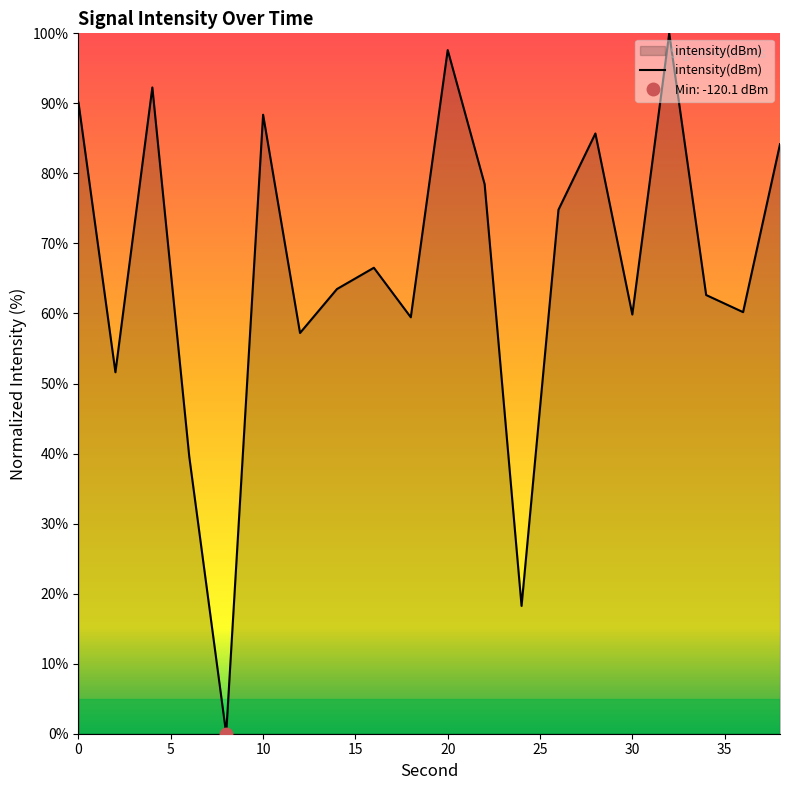

What is the difference between the maximum and minimum values?

100.0